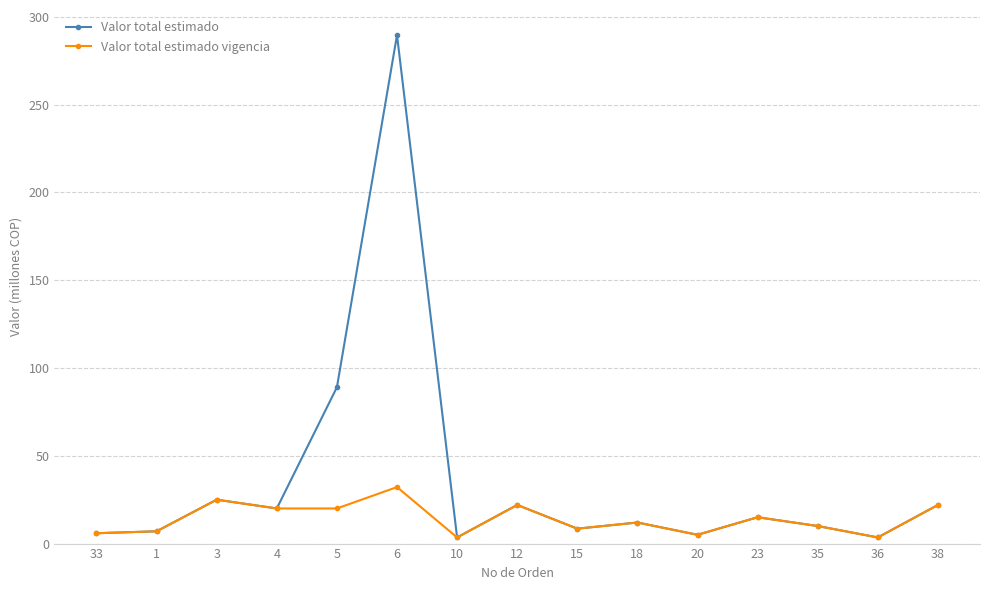

What is the value of the Valor total estimado point at the 8th from the left?

22.0